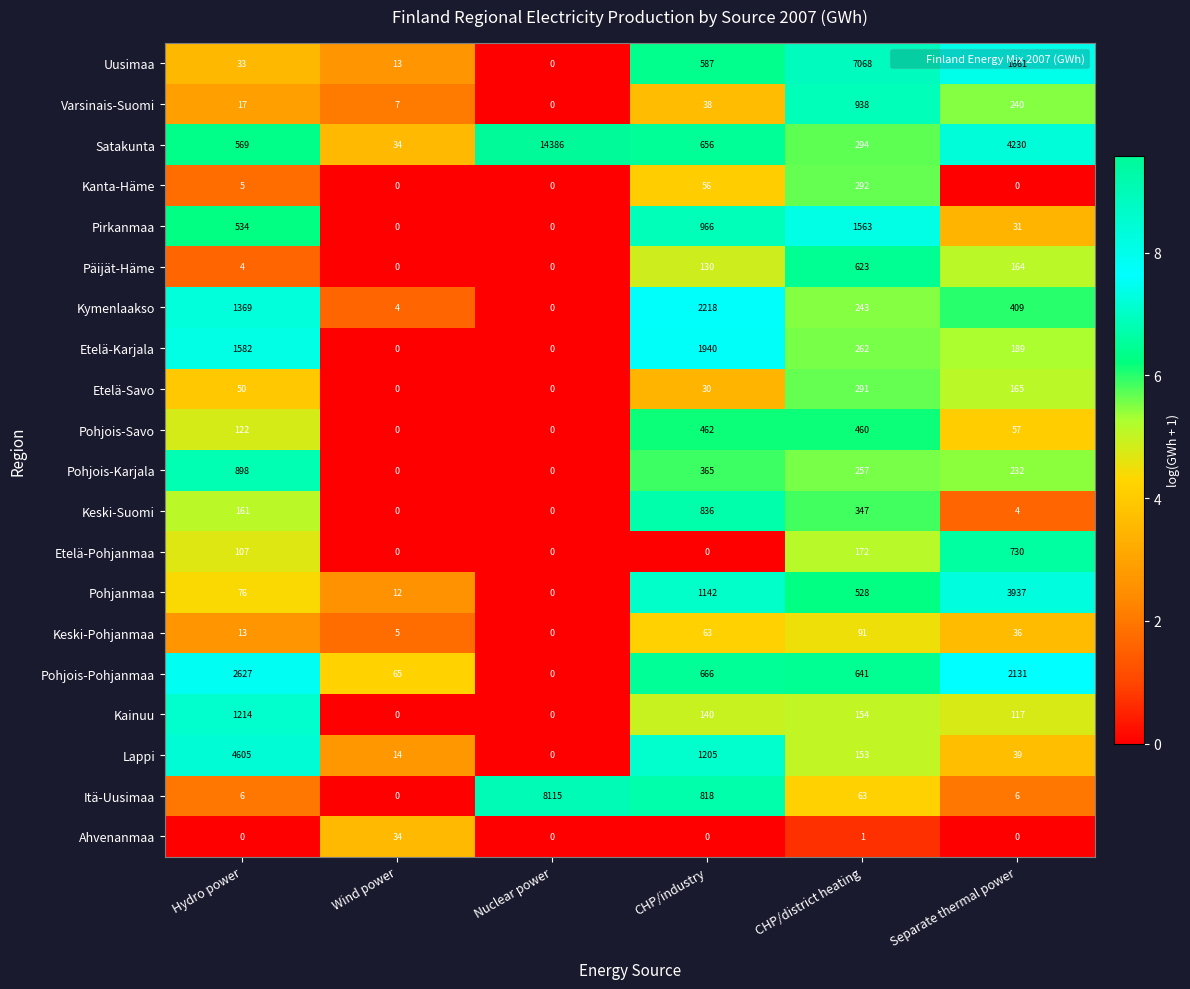

What is the total value across all series at Nuclear power?

22501